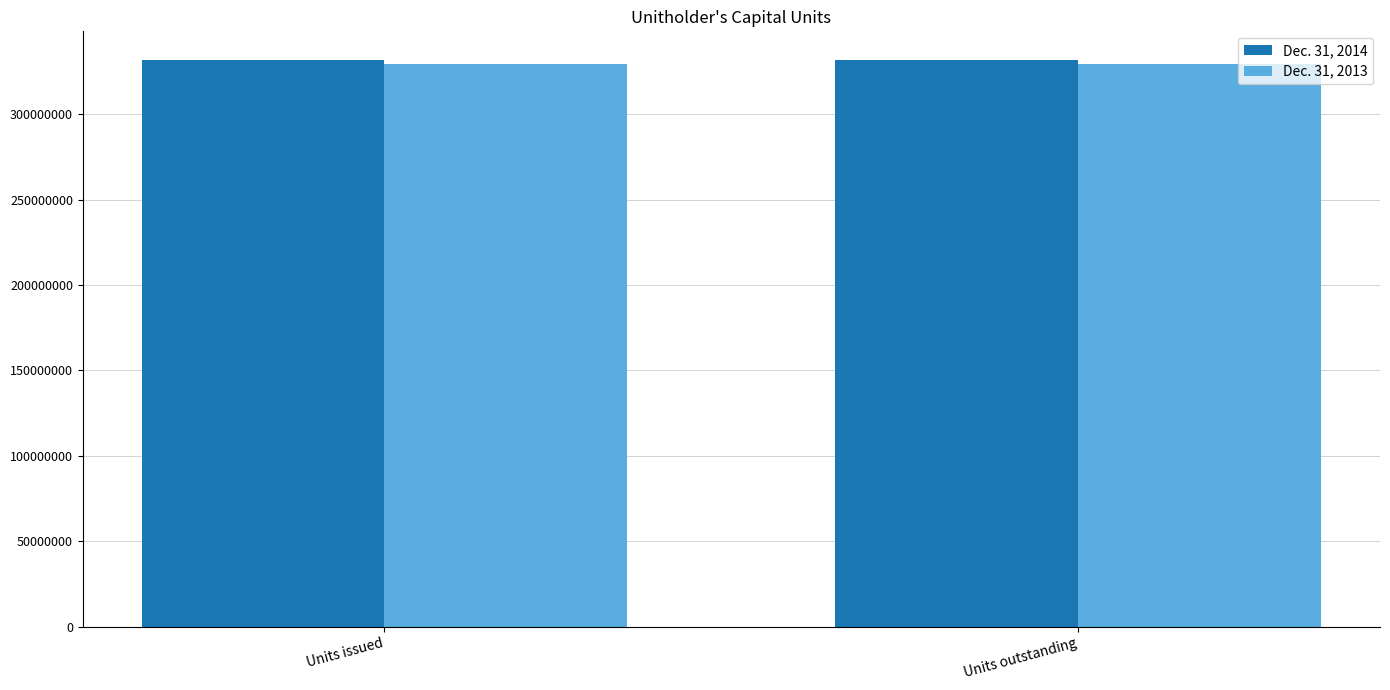

Is it true that Dec. 31, 2013 equals 329661161 at Units outstanding?

True